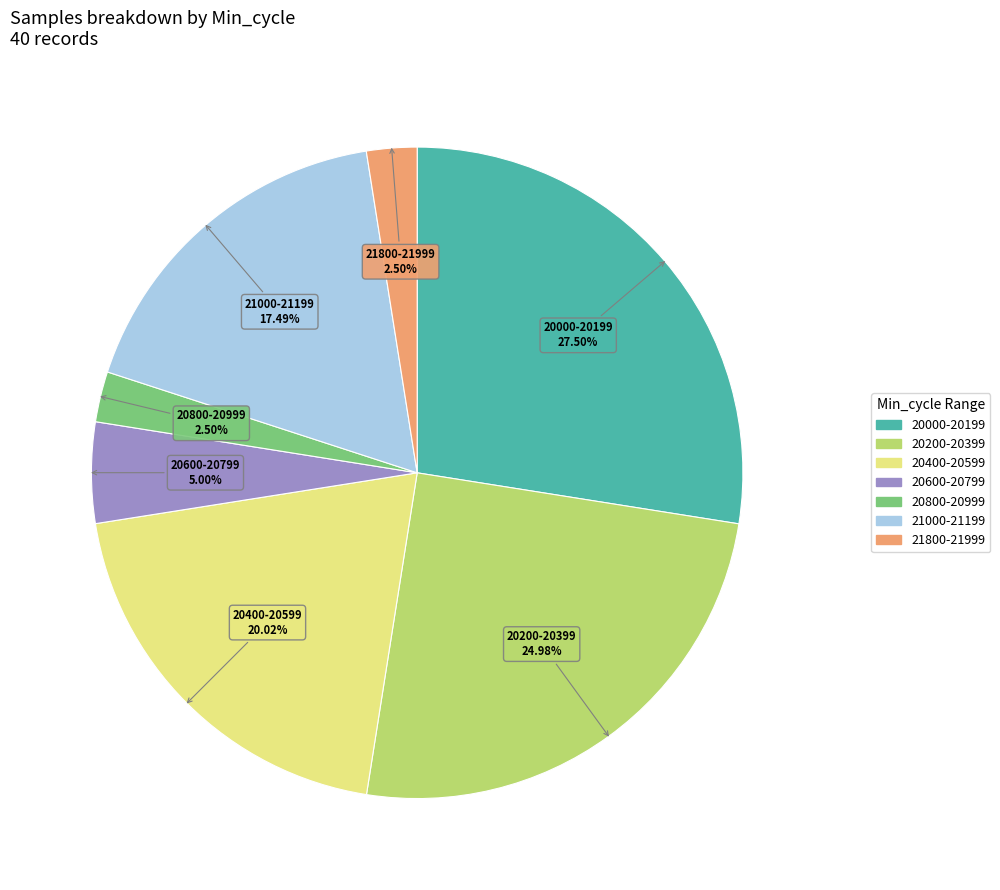

Is there any slice that represents more than half of the pie?

No